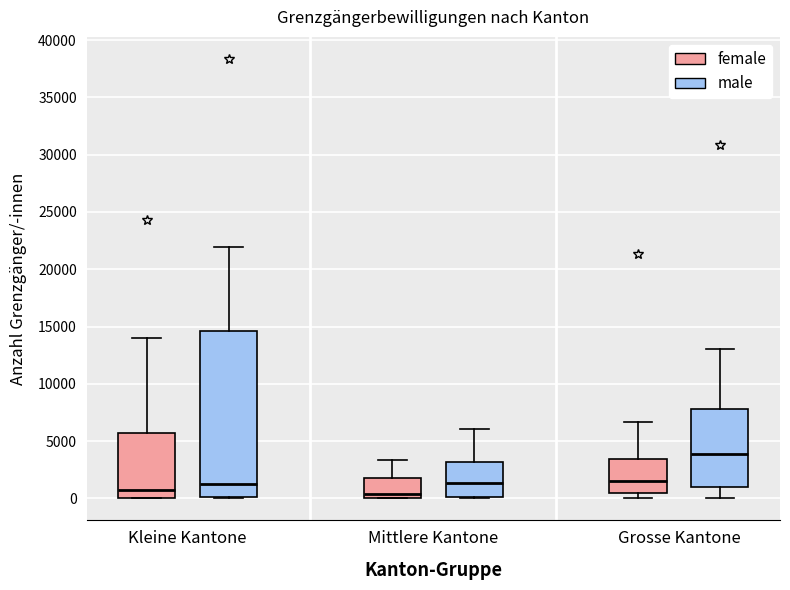

Reading left to right, transcribe this box plot: for each box, give where its median line is, the range the box spans, and where its two whiskers end, as read against the y-axis. The values are not printed on the chart, so give them approximately, as read against the axis.

Kleine Kantone (female): median 500, box 0 to 5500, whiskers 0 to 14000
Kleine Kantone (male): median 1500, box 0 to 14500, whiskers 0 to 22000
Mittlere Kantone (female): median 500, box 0 to 2000, whiskers 0 to 3500
Mittlere Kantone (male): median 1500, box 0 to 3000, whiskers 0 to 6000
Grosse Kantone (female): median 1500, box 500 to 3500, whiskers 0 to 6500
Grosse Kantone (male): median 4000, box 1000 to 8000, whiskers 0 to 13000